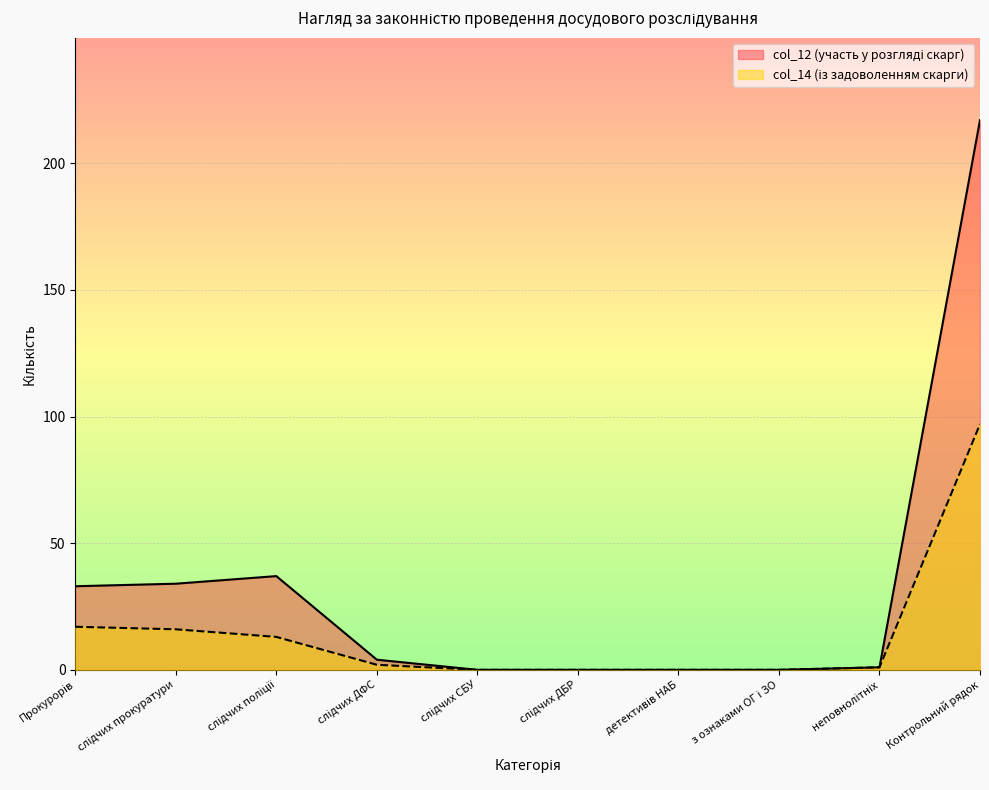

What is the total value across all series at Контрольний рядок?

314